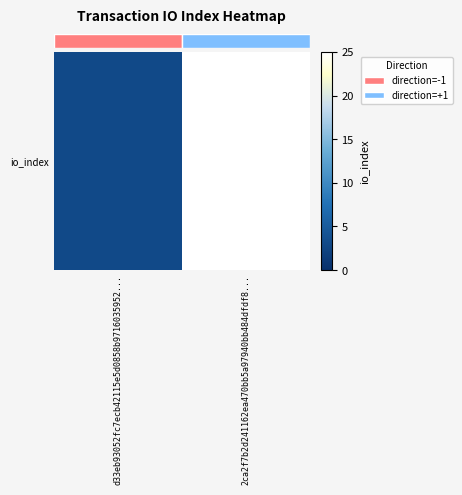

Is it true that the value at 2ca2f7b2d241162ea470bb5a97940bb484dfdf8... is 8?

False